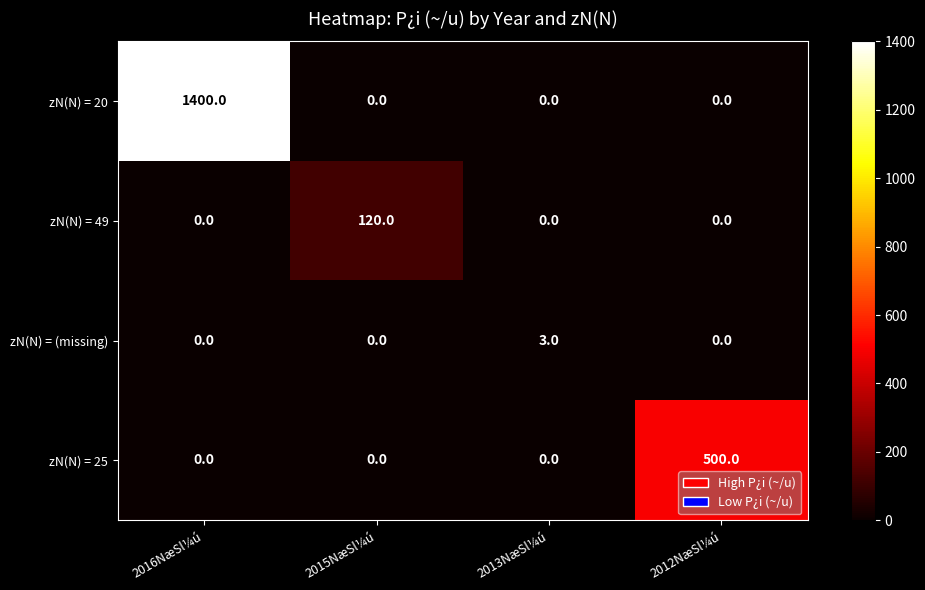

Reading left to right, what are all the values shown in this chart?

zN(N) = 20: 1400	0	0	0
zN(N) = 49: 0	120	0	0
zN(N) = (missing): 0	0	3	0
zN(N) = 25: 0	0	0	500